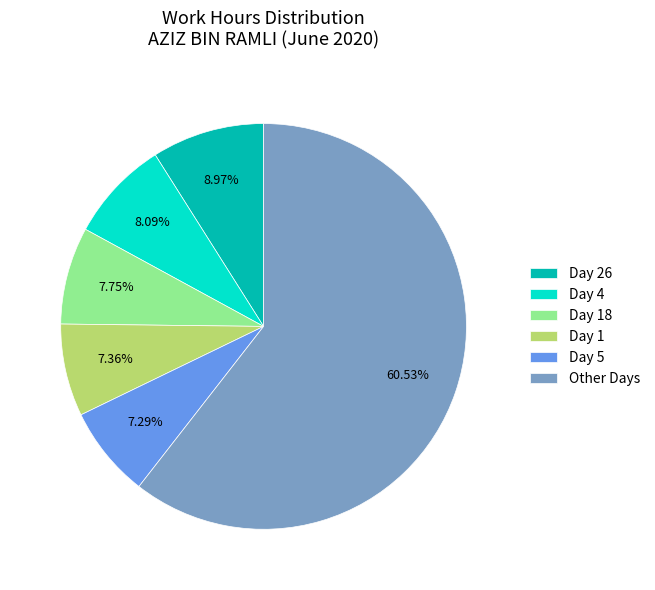

Between Day 5 and Other Days, which is larger?

Other Days